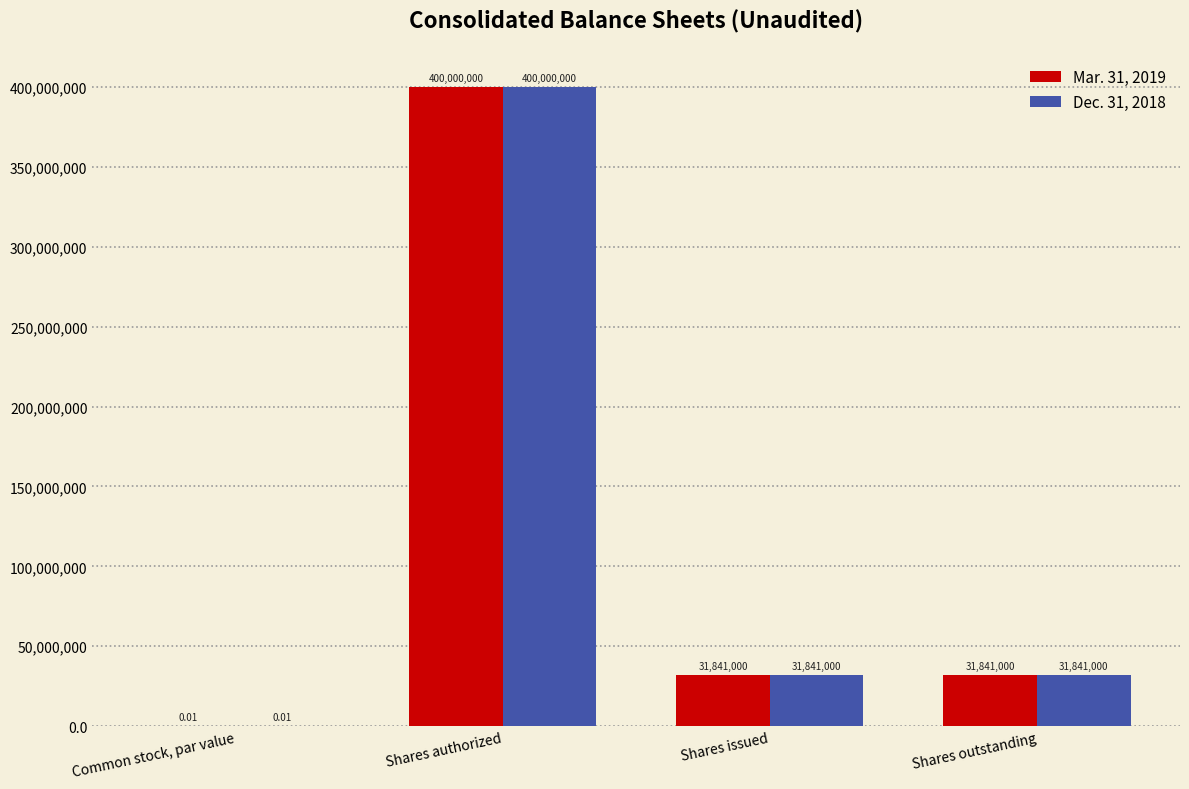

What is the total value across all series at Shares issued?

63682000.0